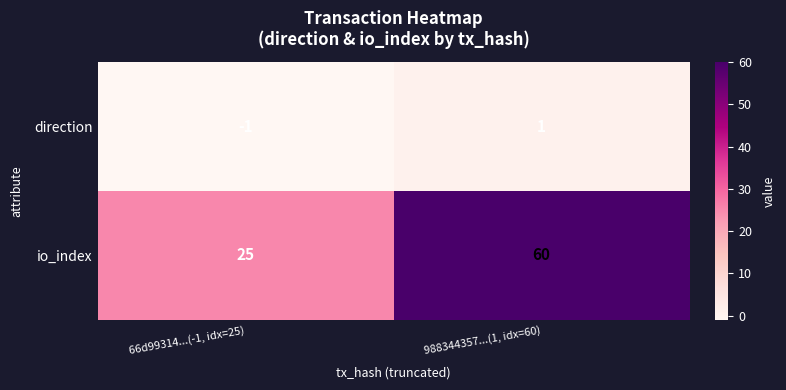

At which category is the sum across all series the highest?

988344357...(1, idx=60)